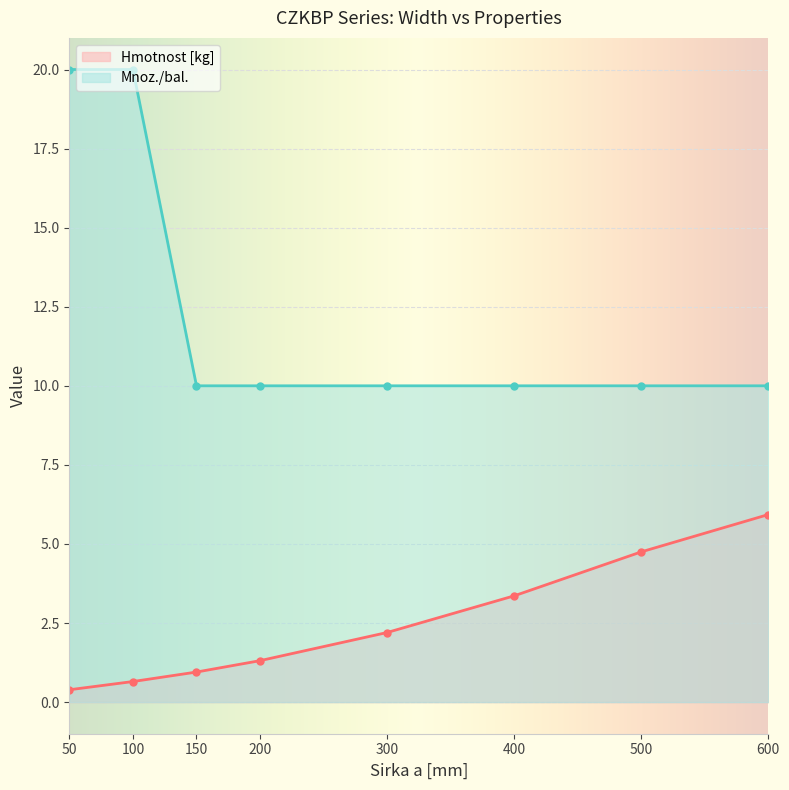

The Mnoz./bal. series shows 10.0 at 600. True or false?

True